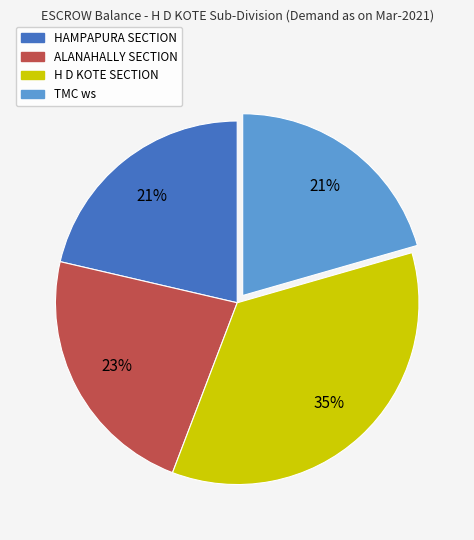

Is the sum of ALANAHALLY SECTION and TMC ws greater than half?

No